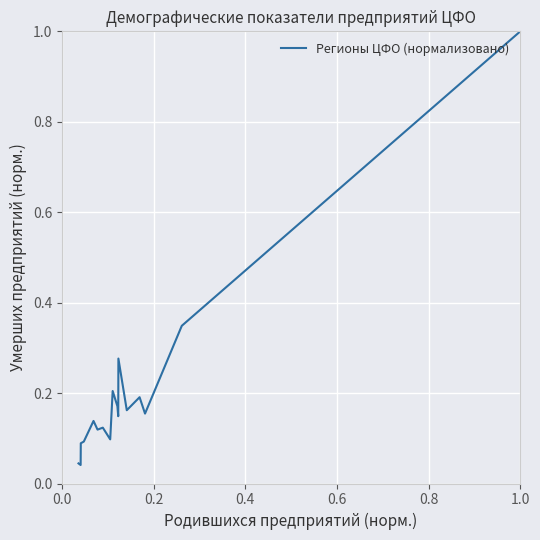

At which category does the chart reach its peak across all series?

1.0